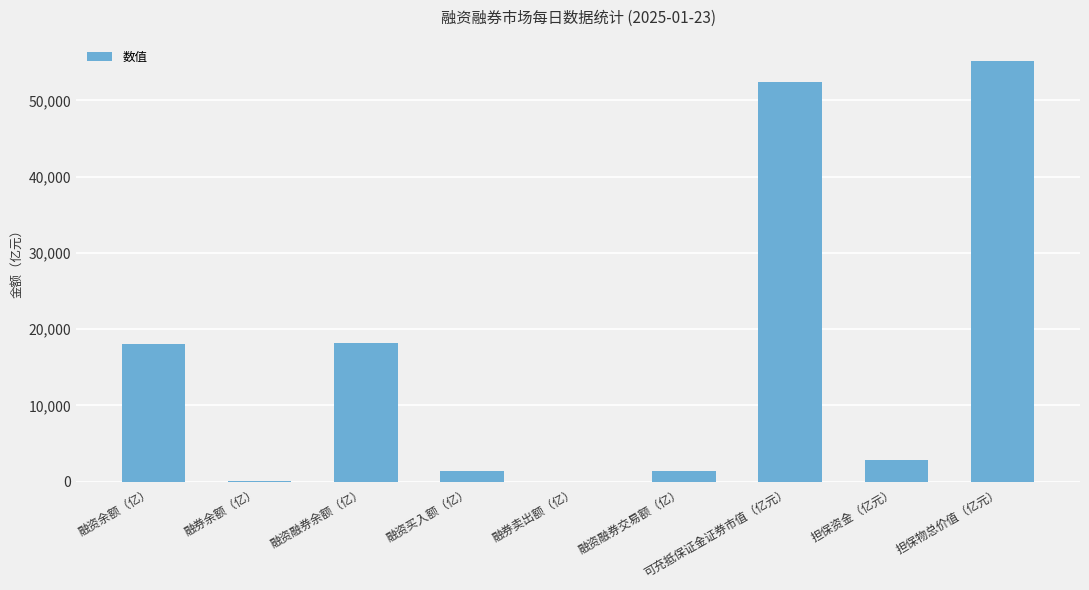

Does the chart contain stacked bars?

No